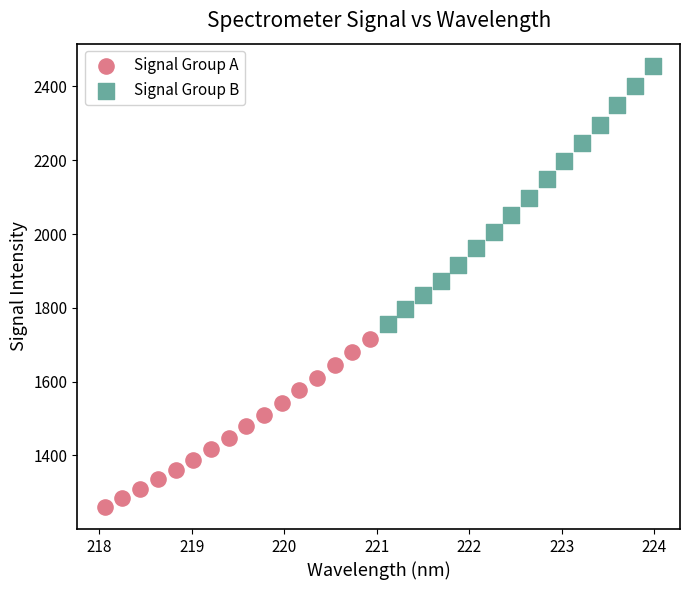

Which series has the largest Y range (max minus min)?

Signal Group B